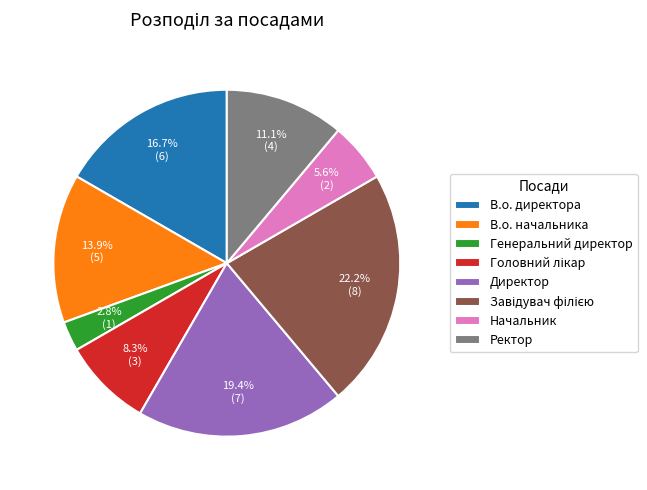

To the nearest percent, what percentage of the pie is В.о. начальника?

14%